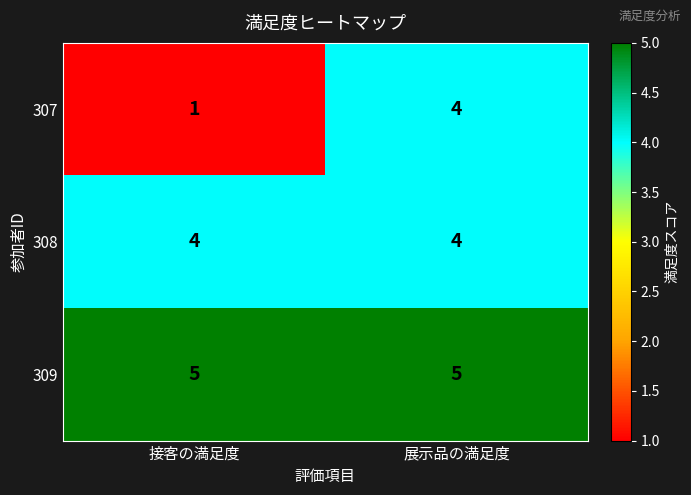

Rank the series at 接客の満足度 from highest to lowest value.

309, 308, 307